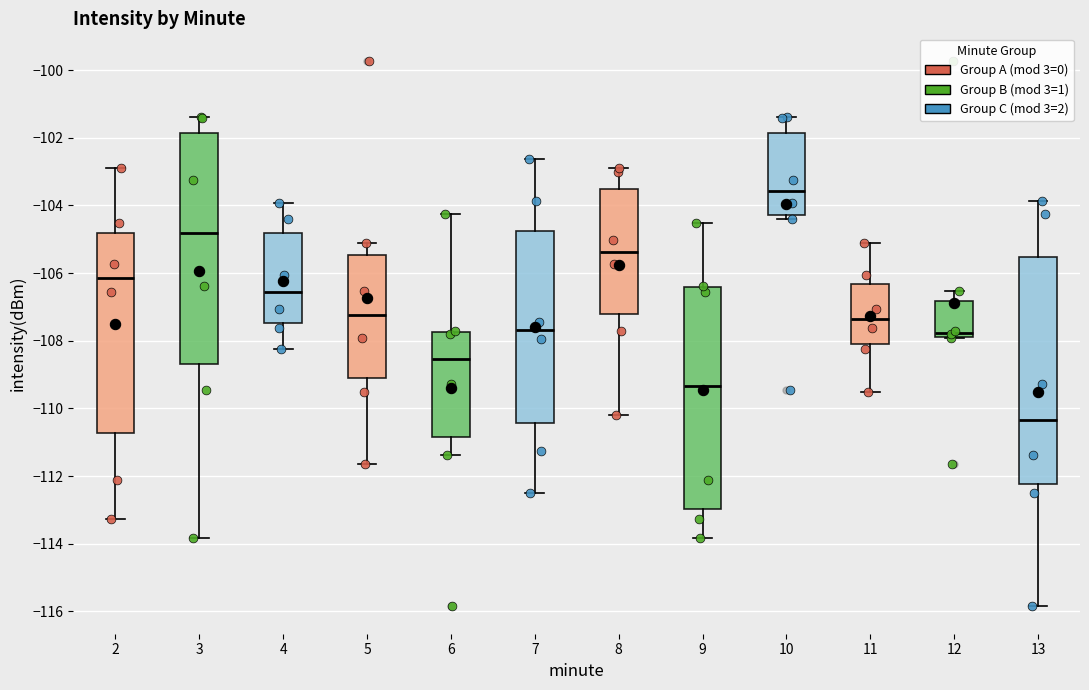

Which box has the lowest median line?

13